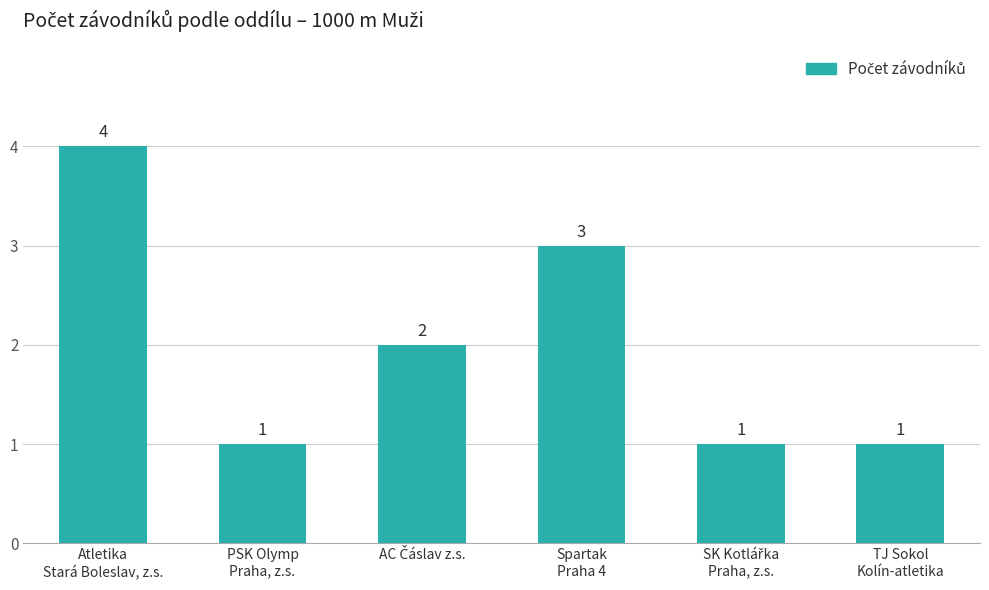

Between PSK Olymp
Praha, z.s. and Atletika
Stará Boleslav, z.s., which is larger?

Atletika
Stará Boleslav, z.s.